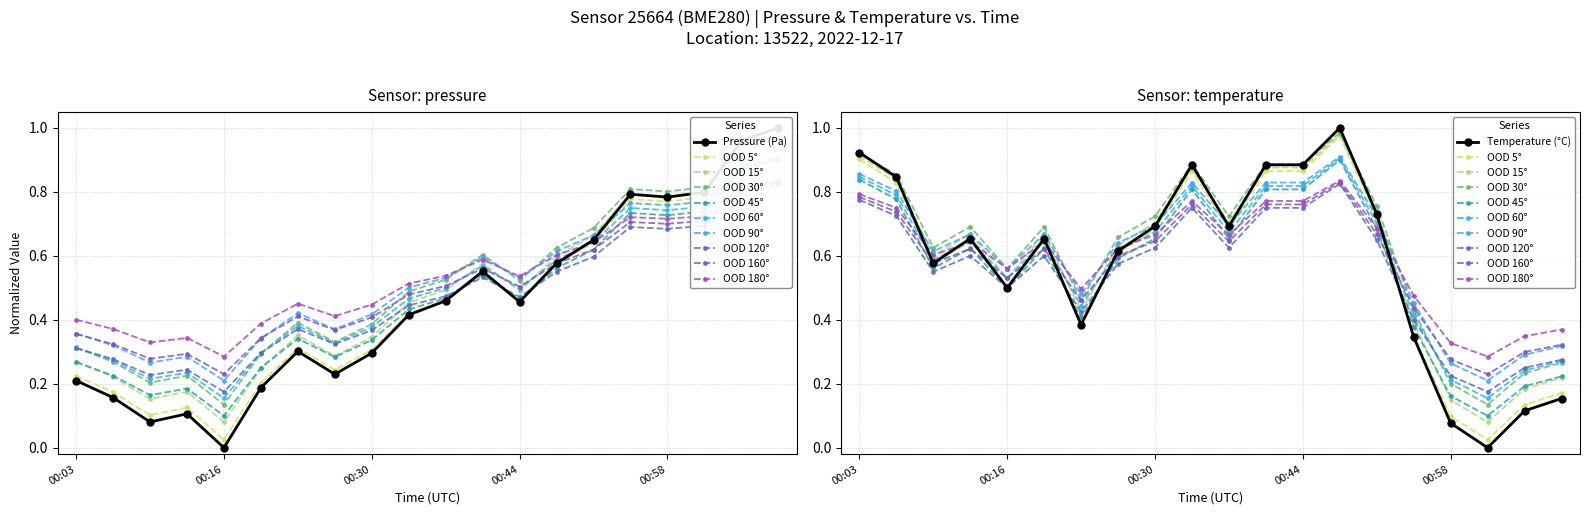

Reading left to right, what are all the values shown in this chart?

pressure: 0.2	0.2	0.1	0.1	0.0	0.2	0.3	0.2	0.3	0.4	0.5	0.6	0.5	0.6	0.6	0.8	0.8	0.8	1.0	1.0
temperature: 0.9	0.8	0.6	0.6	0.5	0.6	0.4	0.6	0.7	0.9	0.7	0.9	0.9	1.0	0.7	0.4	0.1	0.0	0.1	0.2